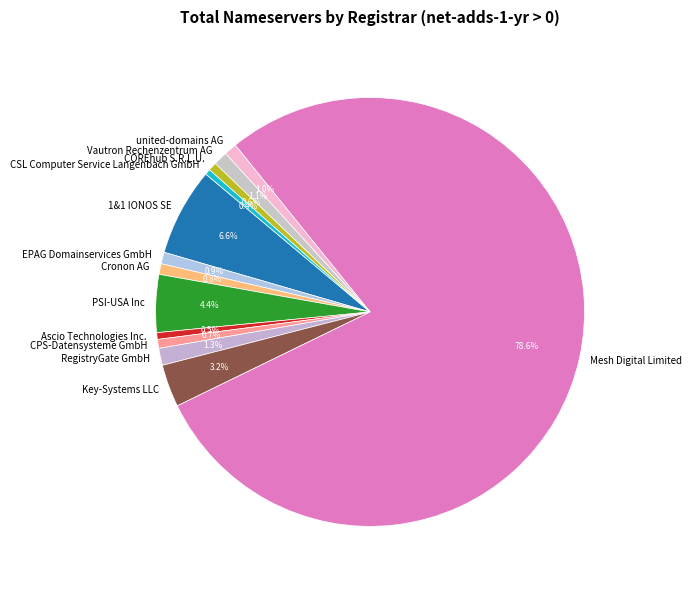

Approximately how many times larger is the value at RegistryGate GmbH compared to Cronon AG?

1.6